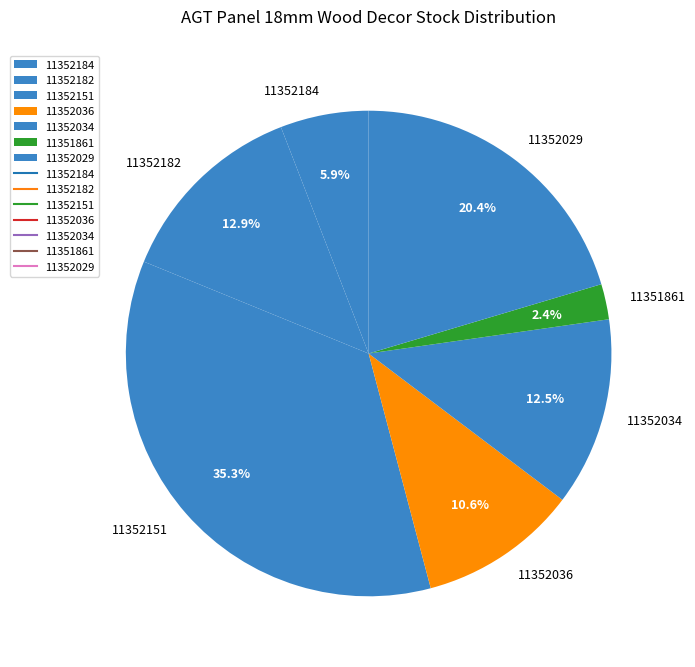

How many slices are in this pie chart?

7